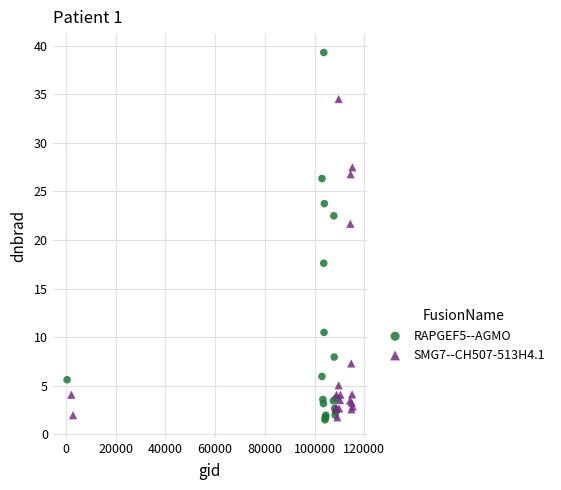

Which series has the widest spread of Y values?

RAPGEF5--AGMO